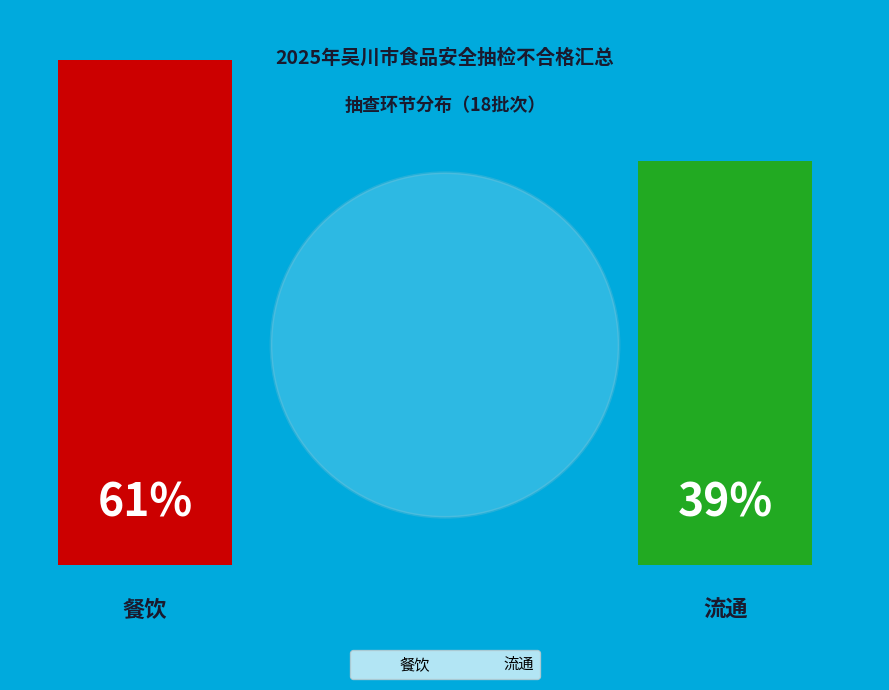

Which has a higher value, 餐饮 or 流通?

餐饮